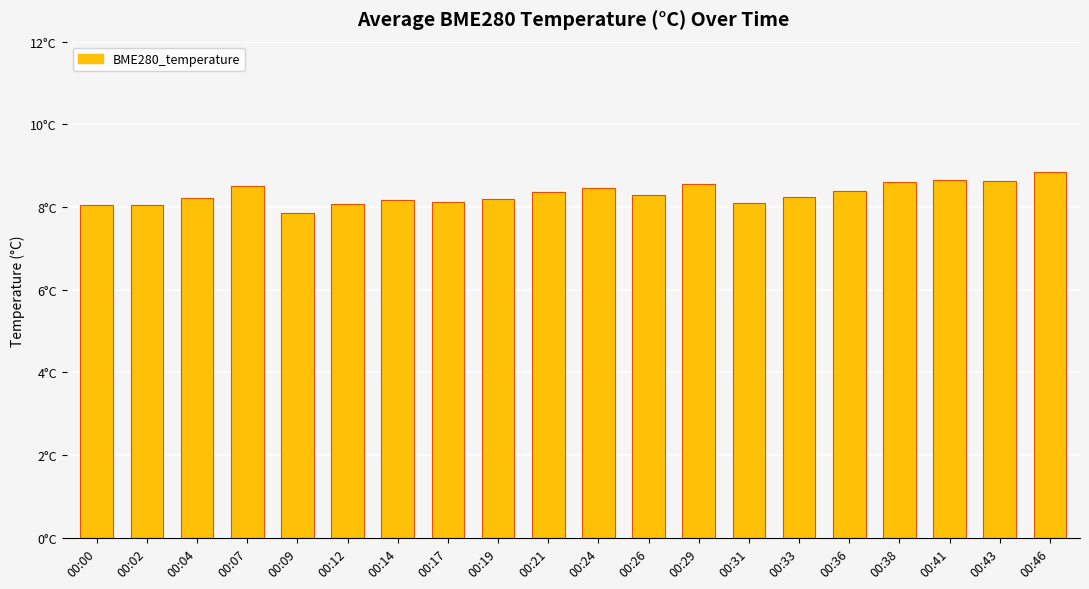

Which category has the highest value across all series?

00:46